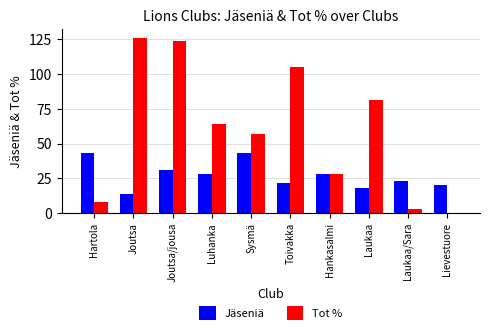

Reading left to right, list all the values displayed in this chart.

Jäseniä: Hartola=43	Joutsa=14	Joutsa/jousa=31	Luhanka=28	Sysmä=43	Toivakka=22	Hankasalmi=28	Laukaa=18	Laukaa/Sara=23	Lievestuore=20
Tot %: Hartola=8	Joutsa=126	Joutsa/jousa=124	Luhanka=64	Sysmä=57	Toivakka=105	Hankasalmi=28	Laukaa=81	Laukaa/Sara=3	Lievestuore=0